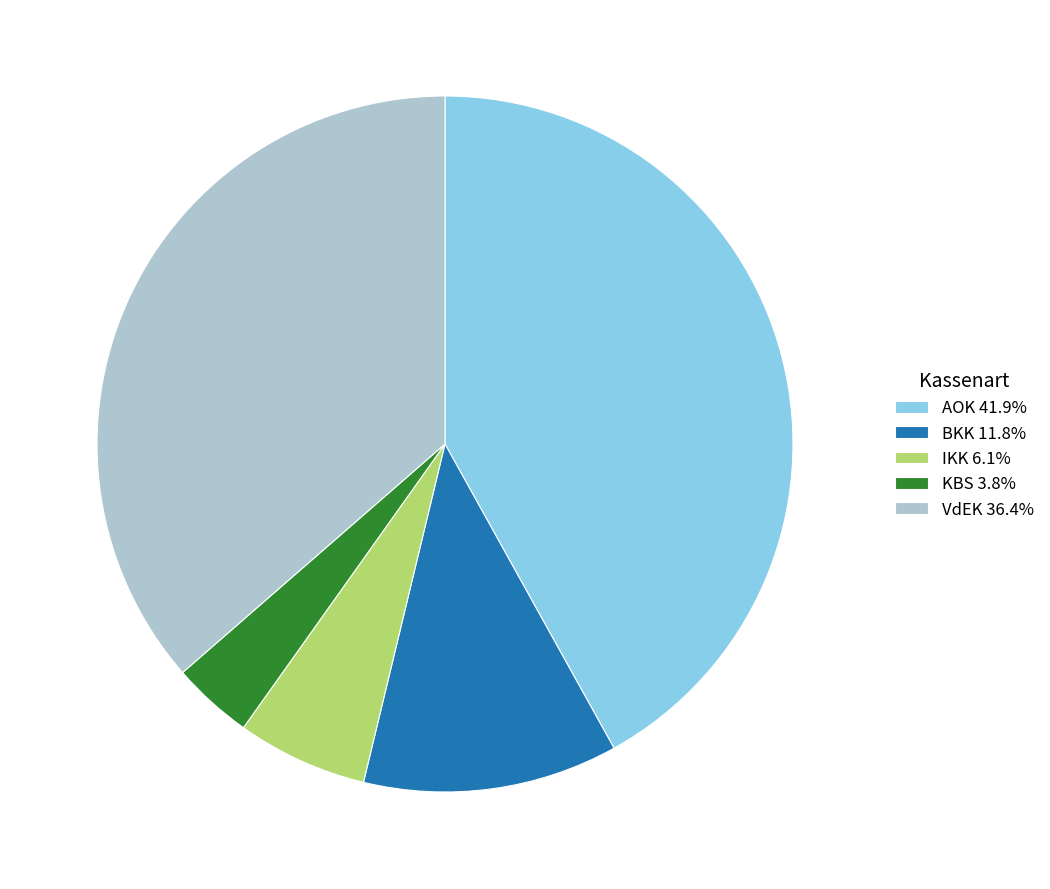

How many slices are in this pie chart?

5